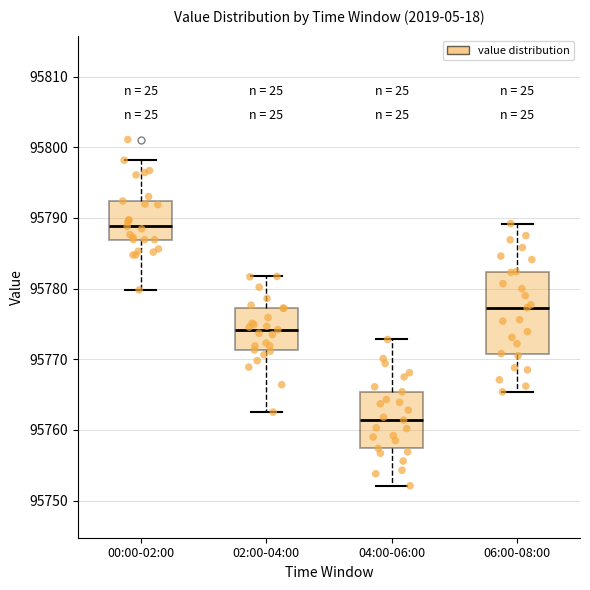

Where is the upper edge of the box for 04:00-06:00 on the y-axis? The values are not printed on the chart, so give them approximately, as read against the axis.

95765